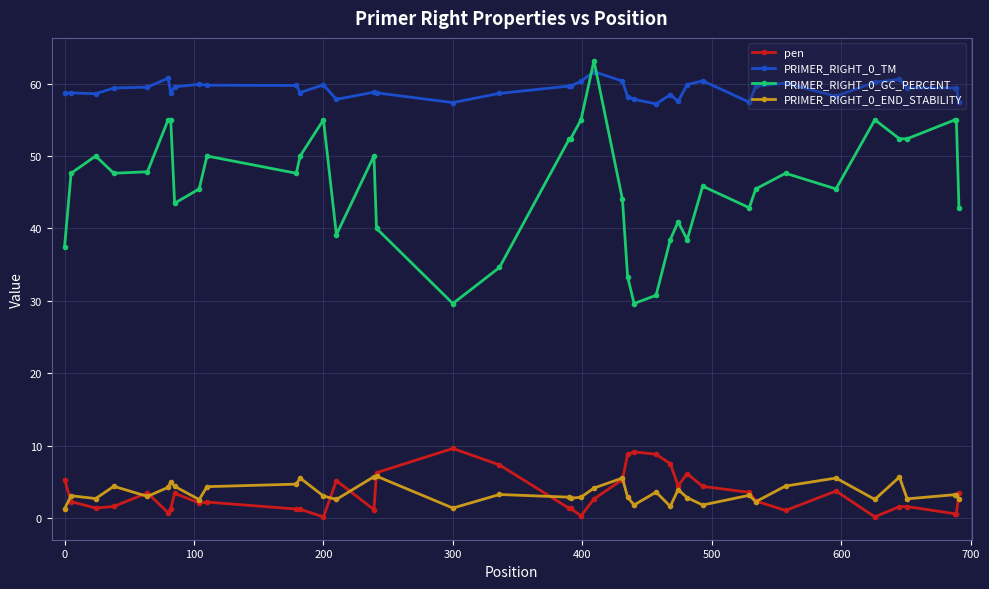

What are all the series names shown in the legend?

pen, PRIMER_RIGHT_0_TM, PRIMER_RIGHT_0_GC_PERCENT, PRIMER_RIGHT_0_END_STABILITY